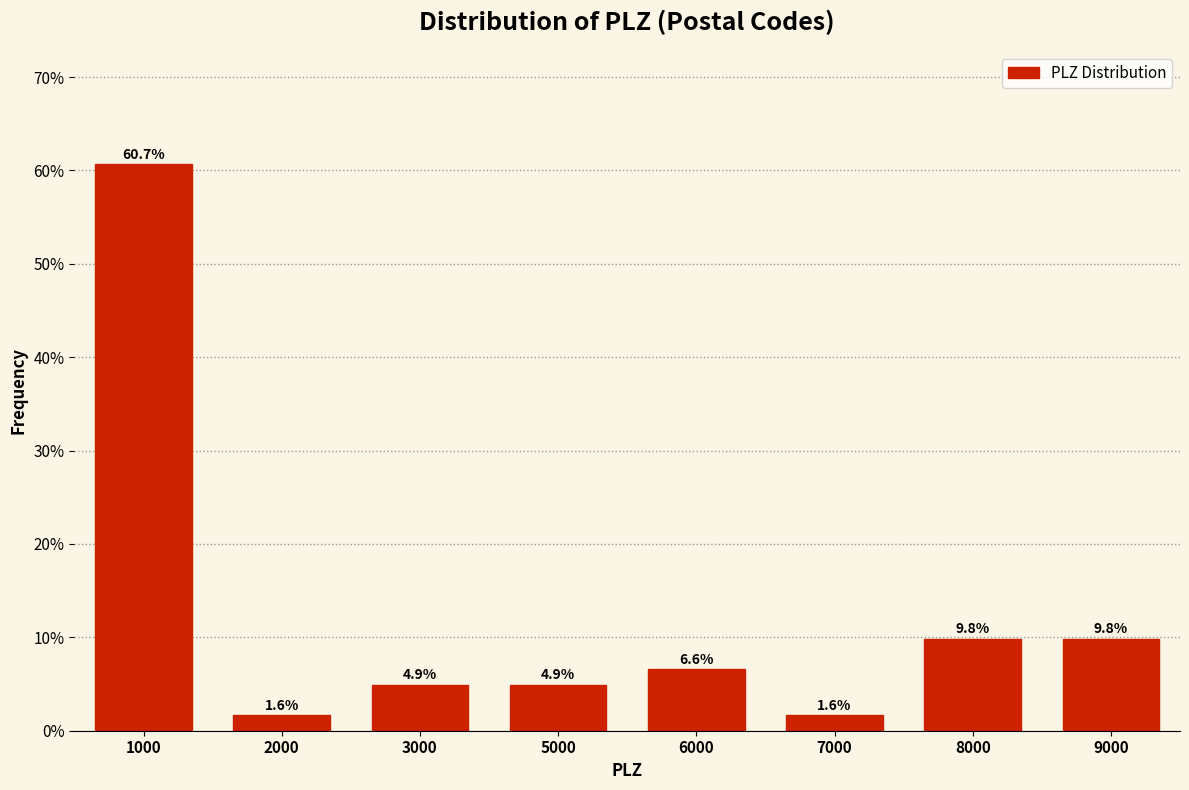

Reading left to right, extract all data points from this chart.

1000=60.7	2000=1.6	3000=4.9	5000=4.9	6000=6.6	7000=1.6	8000=9.8	9000=9.8